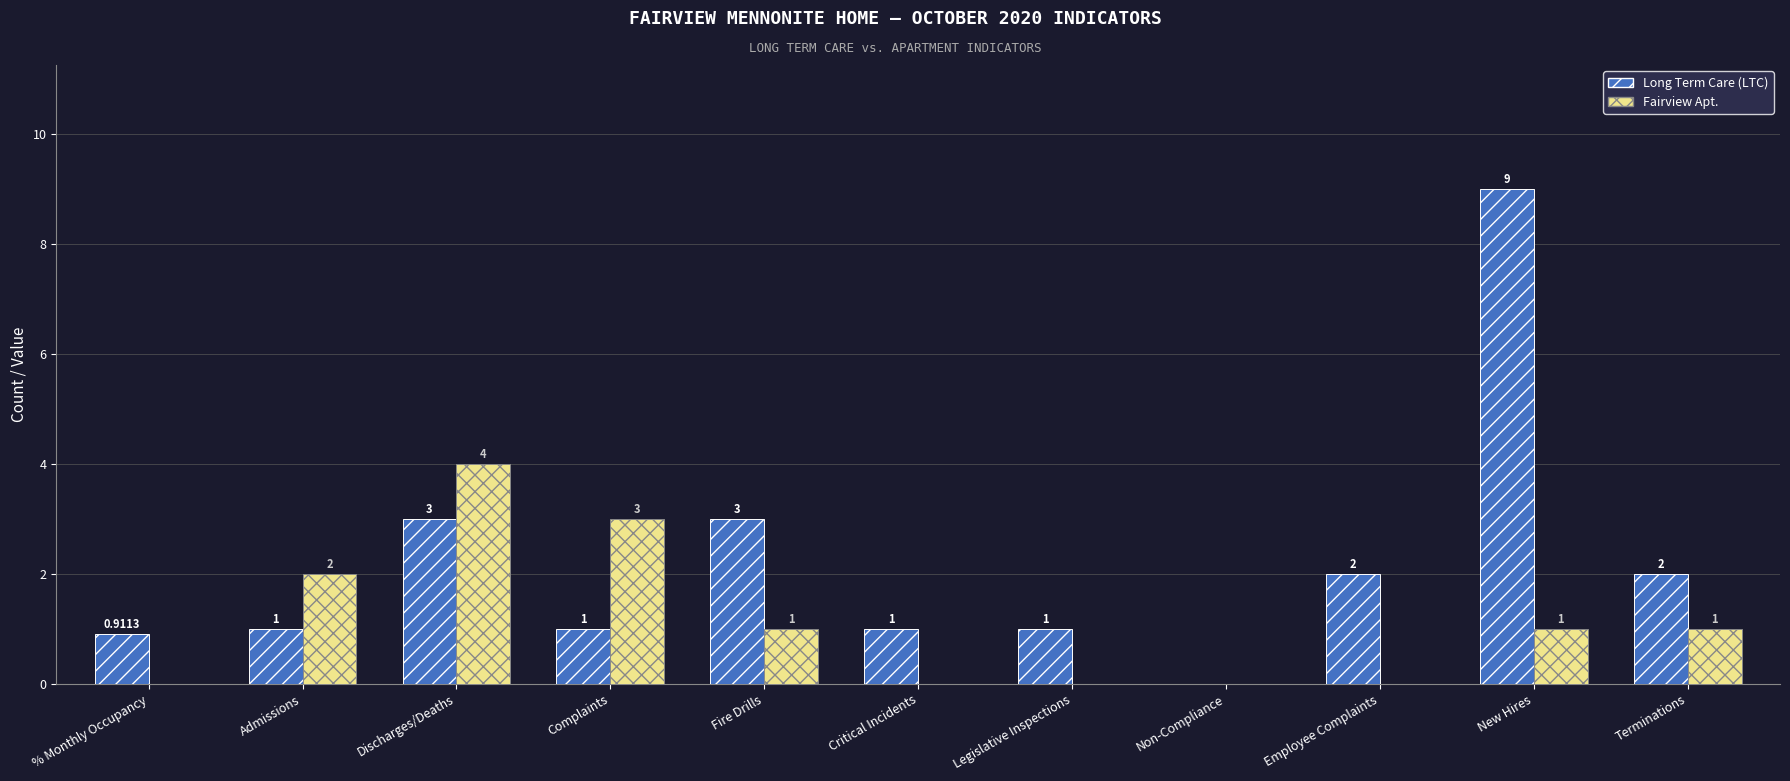

What is the sum of all Fairview Apt. values?

12.0